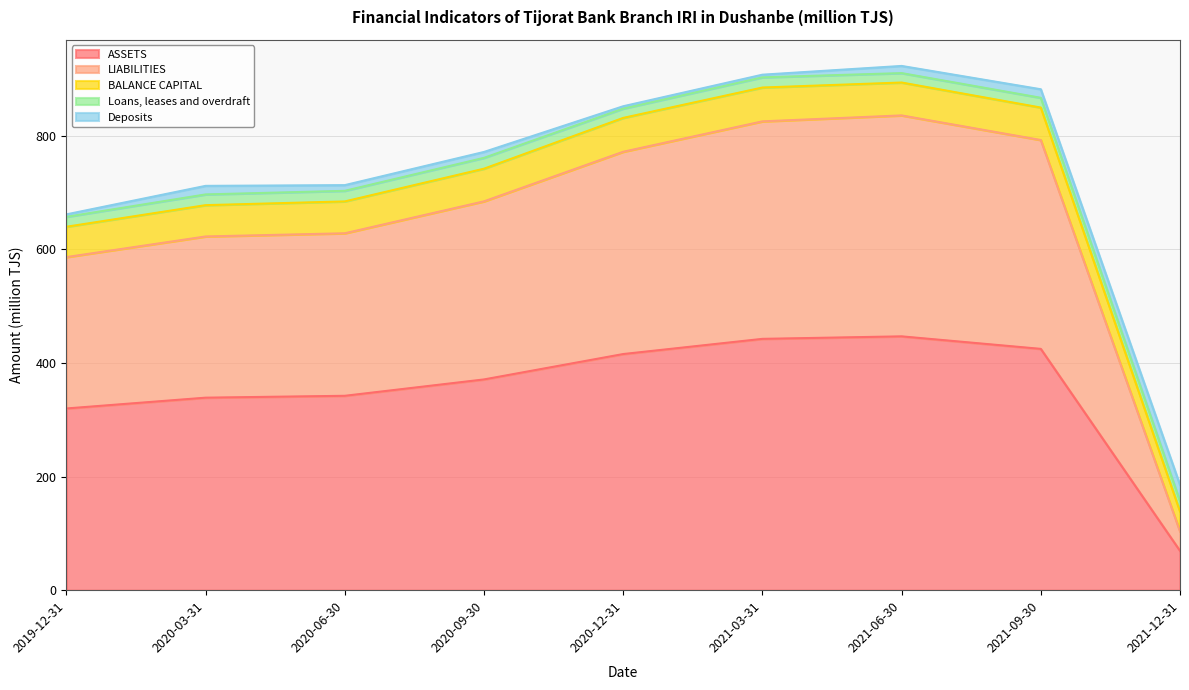

Does the chart display data point markers on the line(s)?

No